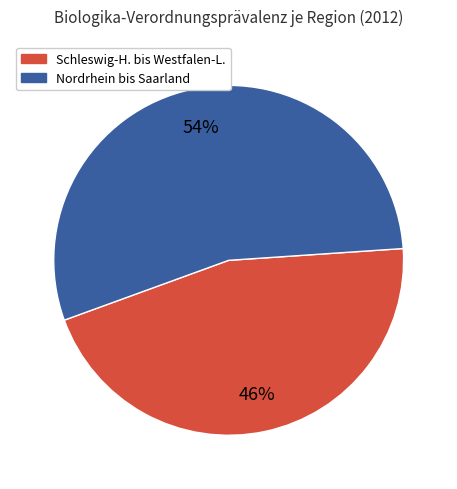

To the nearest percent, what is the average slice percentage?

50%